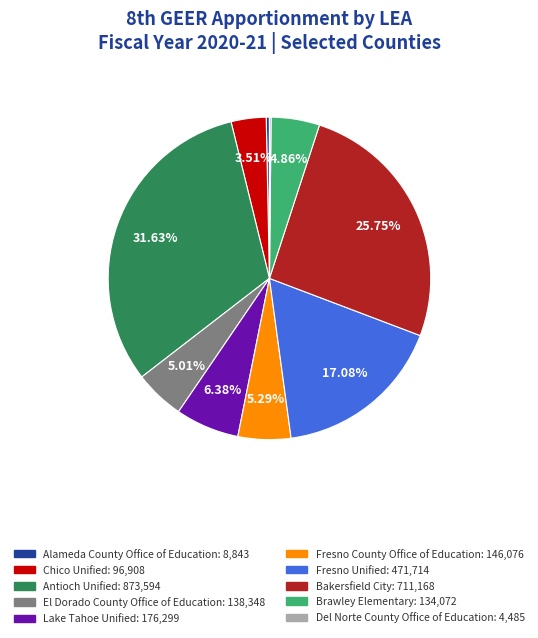

Is there a majority slice in this chart?

No